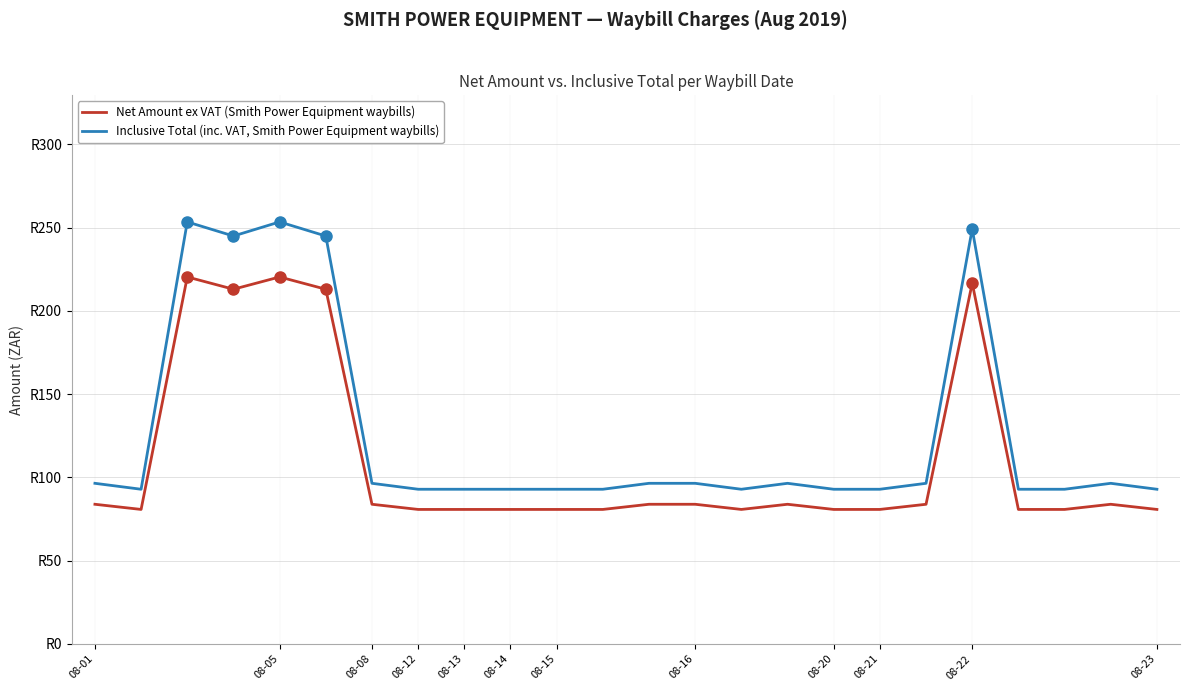

What is the difference between the maximum and minimum values in the Net Amount ex VAT (Smith Power Equipment waybills) series?

139.6